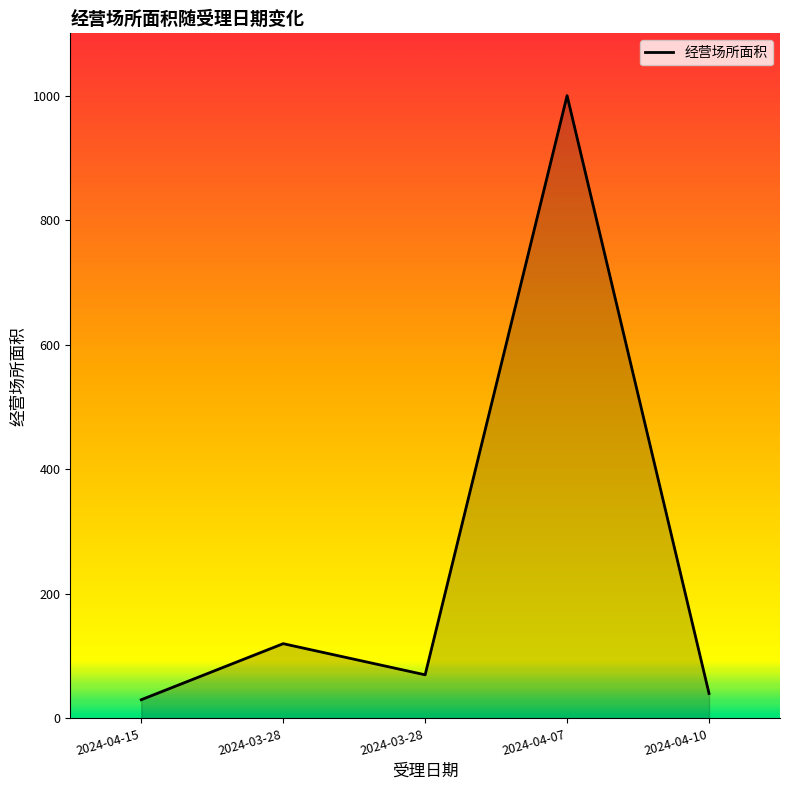

Is this an area chart (filled region under the line)?

Yes